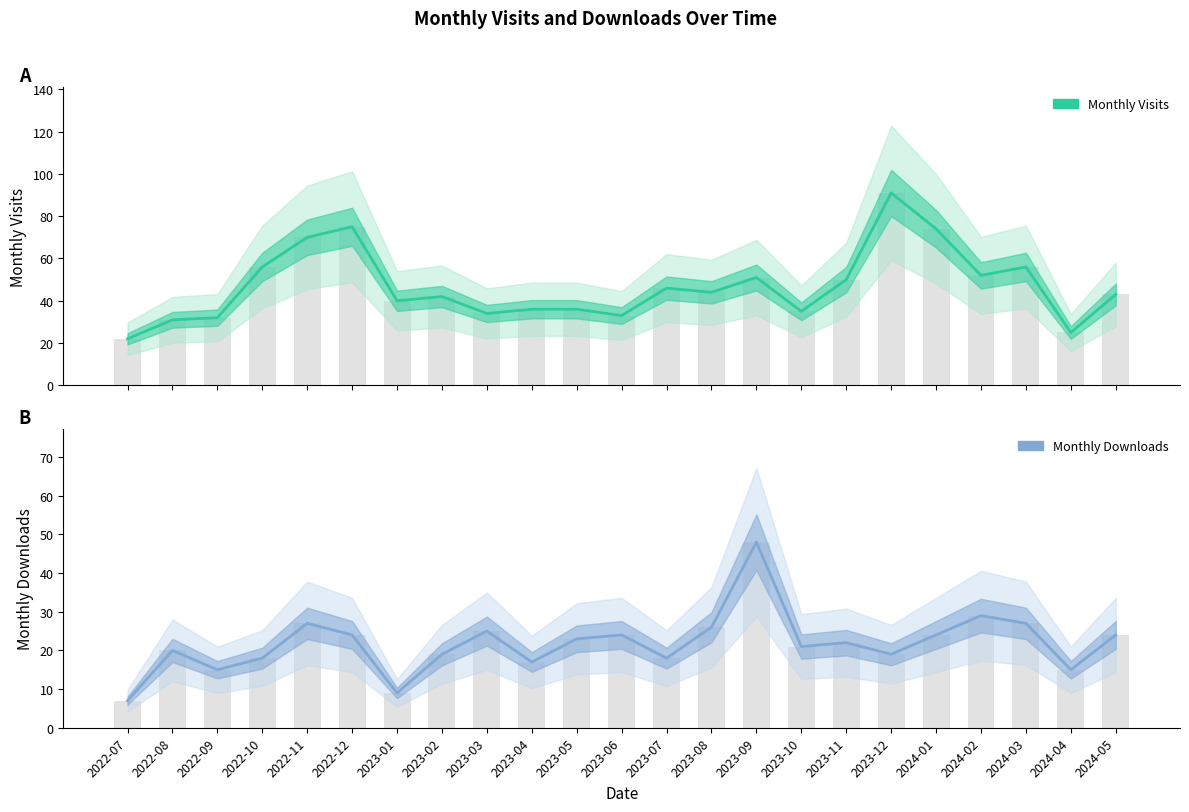

True or false: monthly_download_resource has a value of 26 at 2023-08.

True